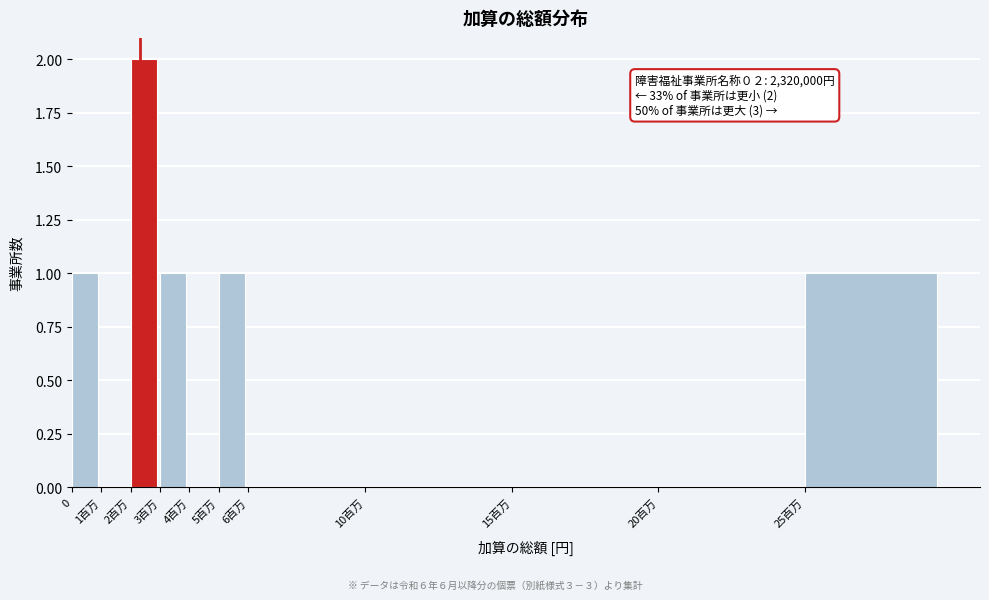

Reading right to left, list all the values displayed in this chart.

25百万=1	20百万=0	15百万=0	10百万=0	6百万=0	5百万=1	4百万=0	3百万=1	2百万=2	1百万=0	0=1